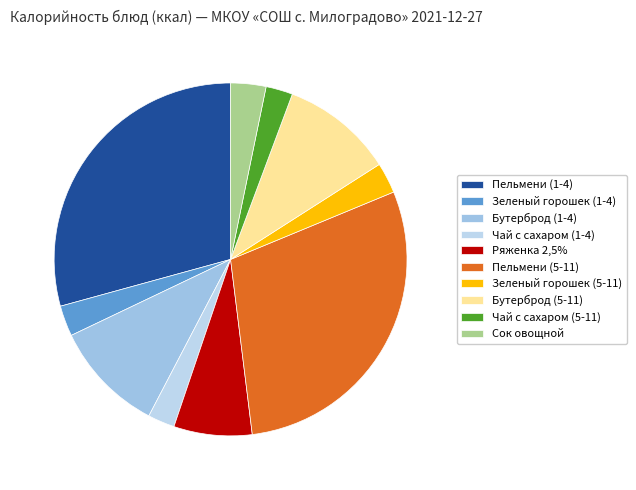

To the nearest percent, what is the average slice percentage?

10%